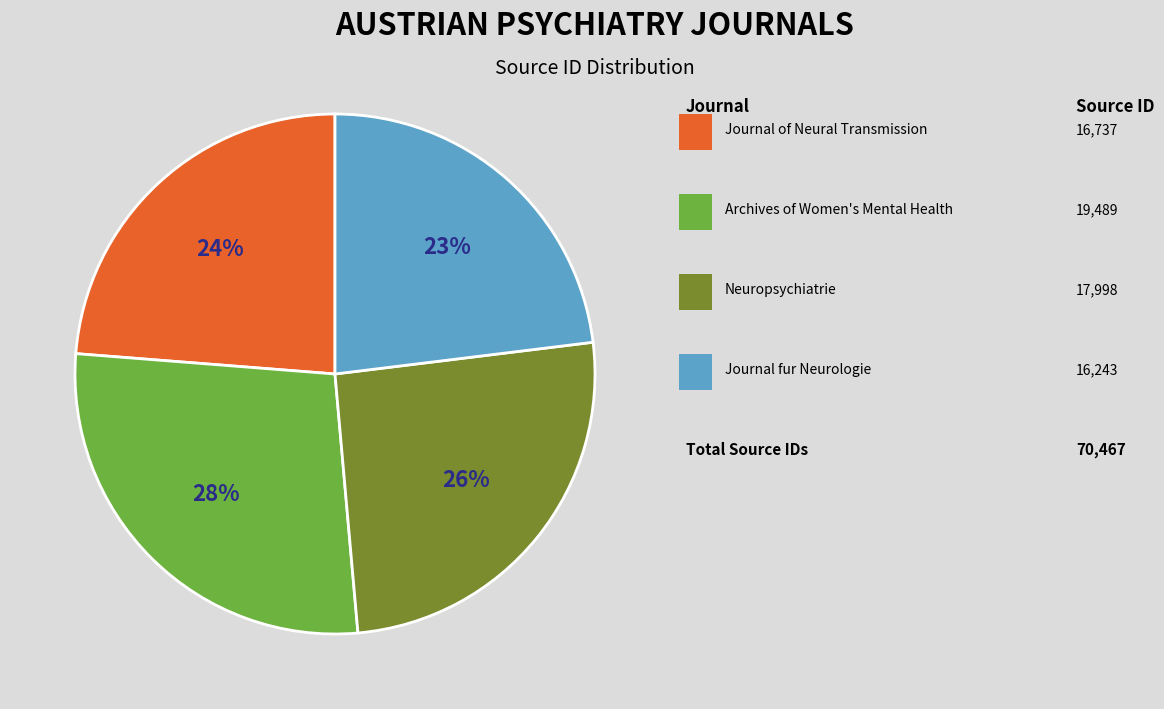

To the nearest percent, what is the difference between the largest and smallest slice percentages?

5%